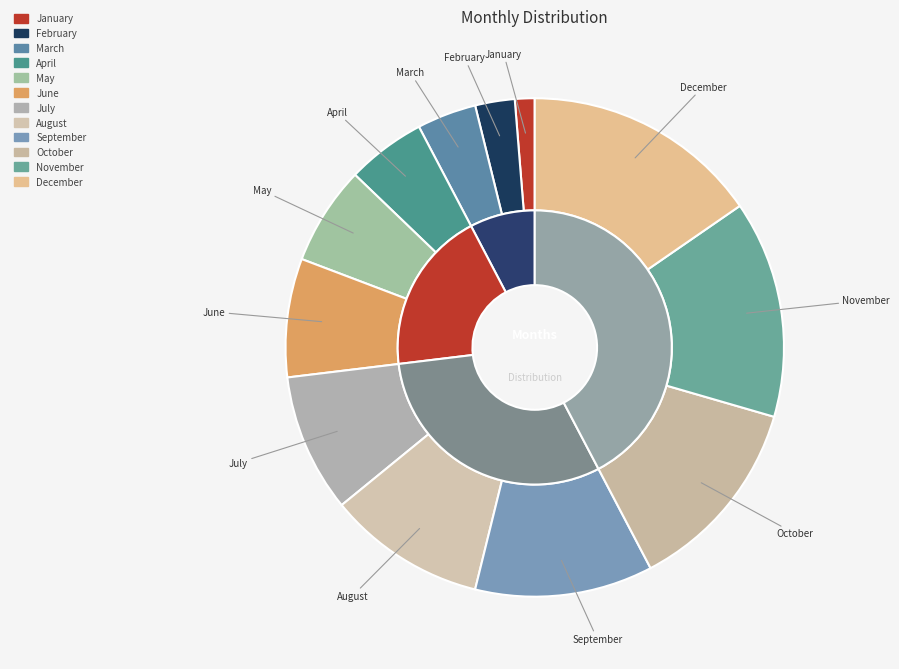

Between July and October, which is larger?

October